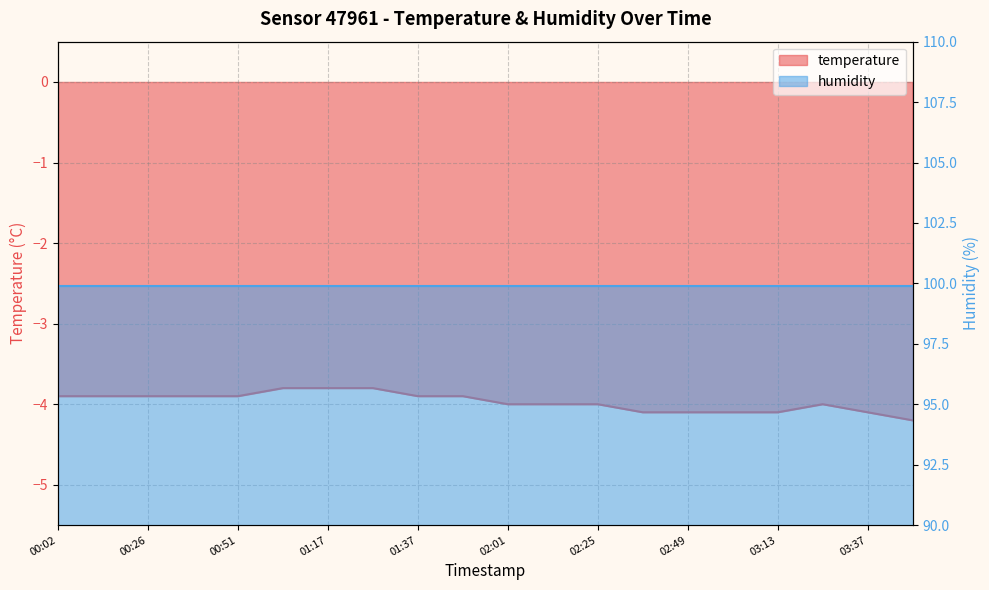

What is the difference between the maximum and minimum values?

0.4